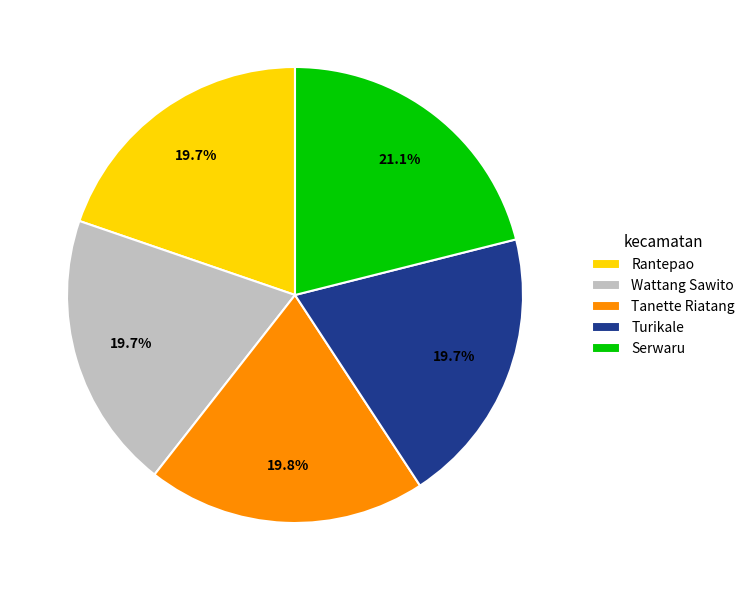

Between Turikale and Serwaru, which is larger?

Serwaru